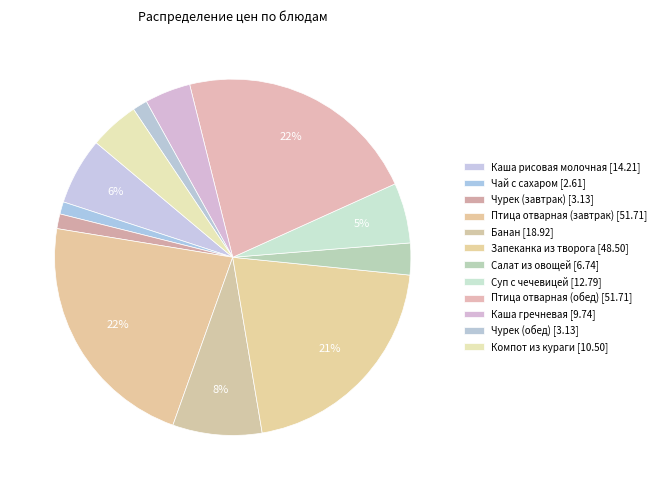

Rank the categories by value from highest to lowest.

Птица отварная (завтрак), Птица отварная (обед), Запеканка из творога, Банан, Каша рисовая молочная, Суп с чечевицей, Компот из кураги, Каша гречневая, Салат из овощей, Чурек (завтрак), Чурек (обед), Чай с сахаром